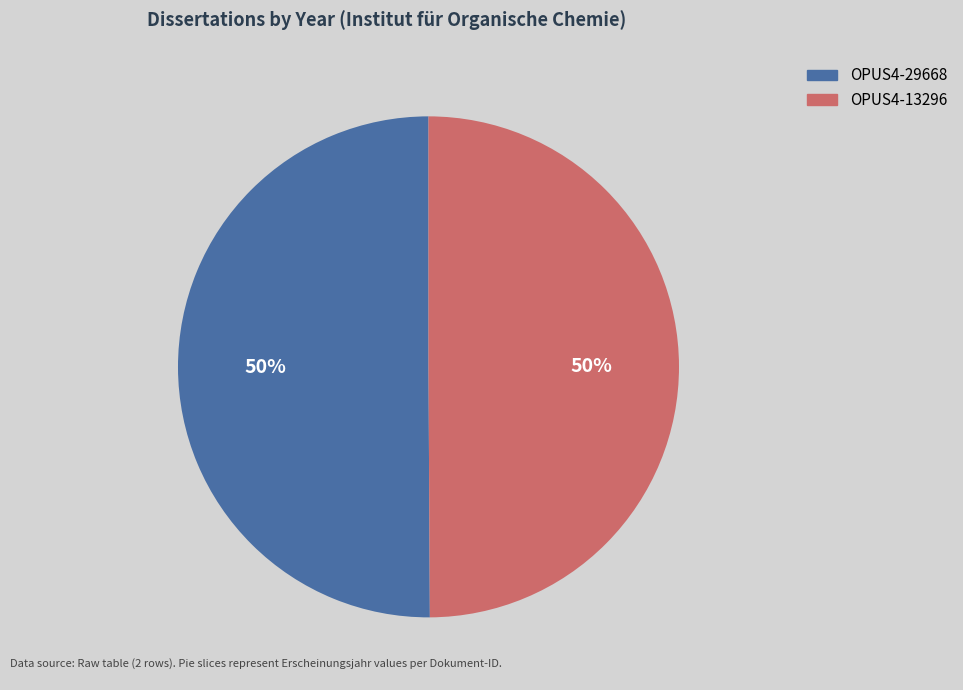

What percentage is the OPUS4-13296 slice, to the nearest percent?

50%